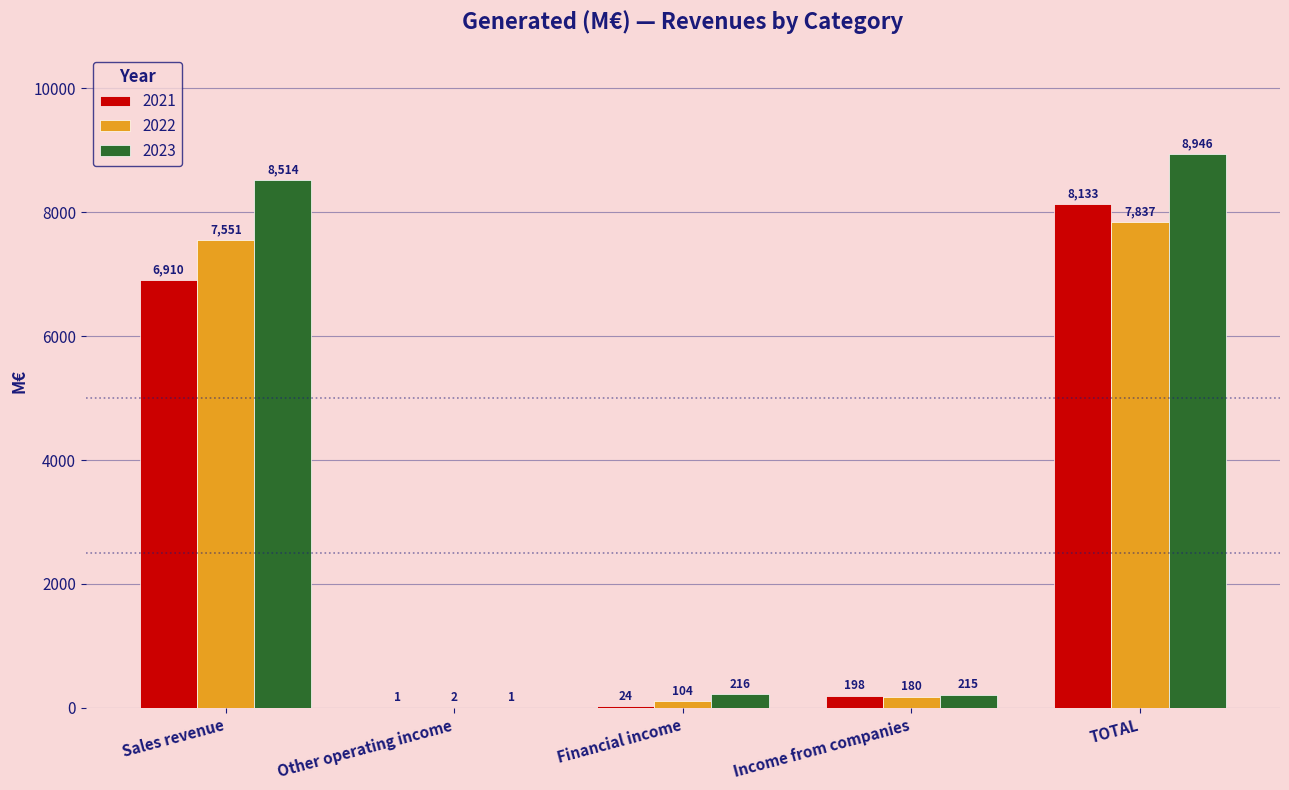

What are all the series names shown in the legend?

2021, 2022, 2023